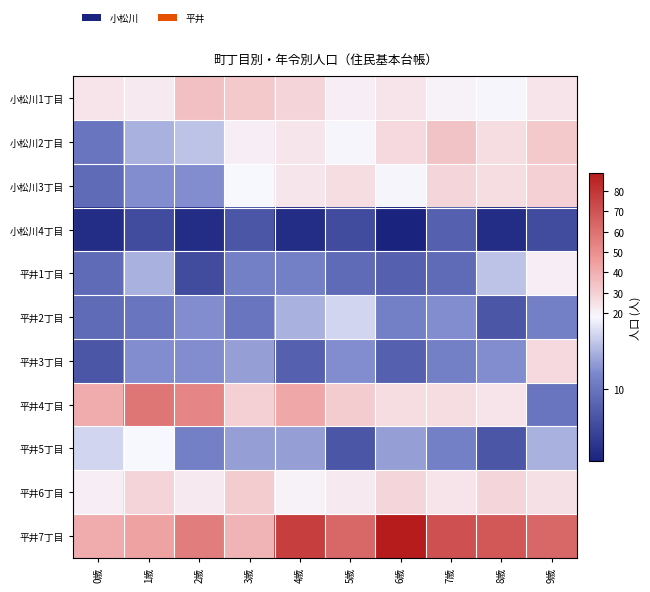

What is the total value across all series at 5歳?

232